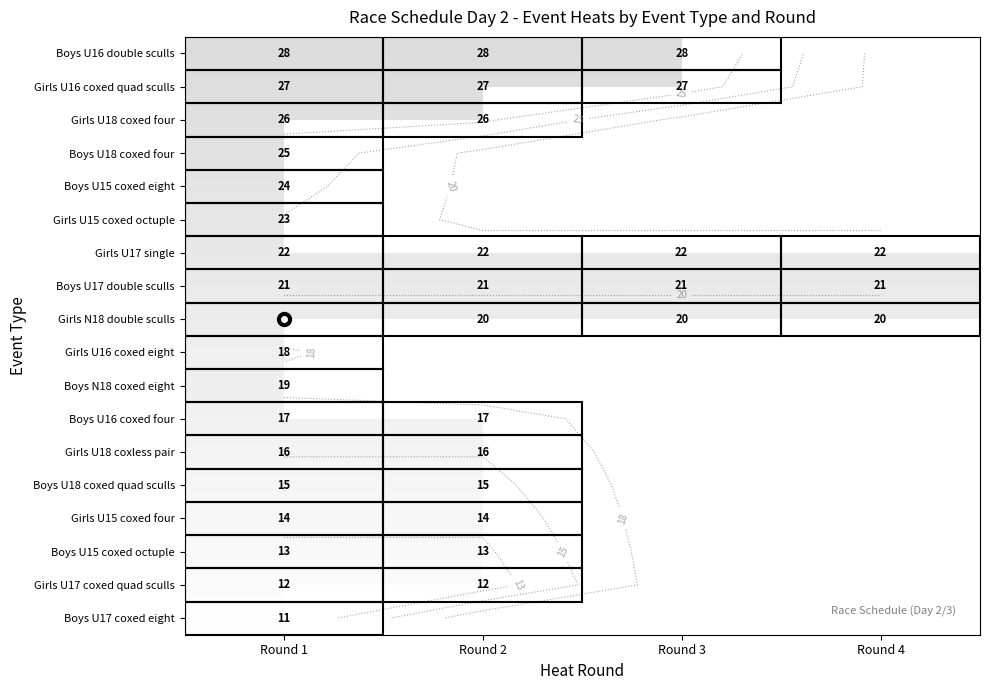

Rank the series by their maximum value, from lowest to highest.

Boys U17 coxed eight, Girls U17 coxed quad sculls, Boys U15 coxed octuple, Girls U15 coxed four, Boys U18 coxed quad sculls, Girls U18 coxless pair, Boys U16 coxed four, Girls U16 coxed eight, Boys N18 coxed eight, Girls N18 double sculls, Boys U17 double sculls, Girls U17 single, Girls U15 coxed octuple, Boys U15 coxed eight, Boys U18 coxed four, Girls U18 coxed four, Girls U16 coxed quad sculls, Boys U16 double sculls